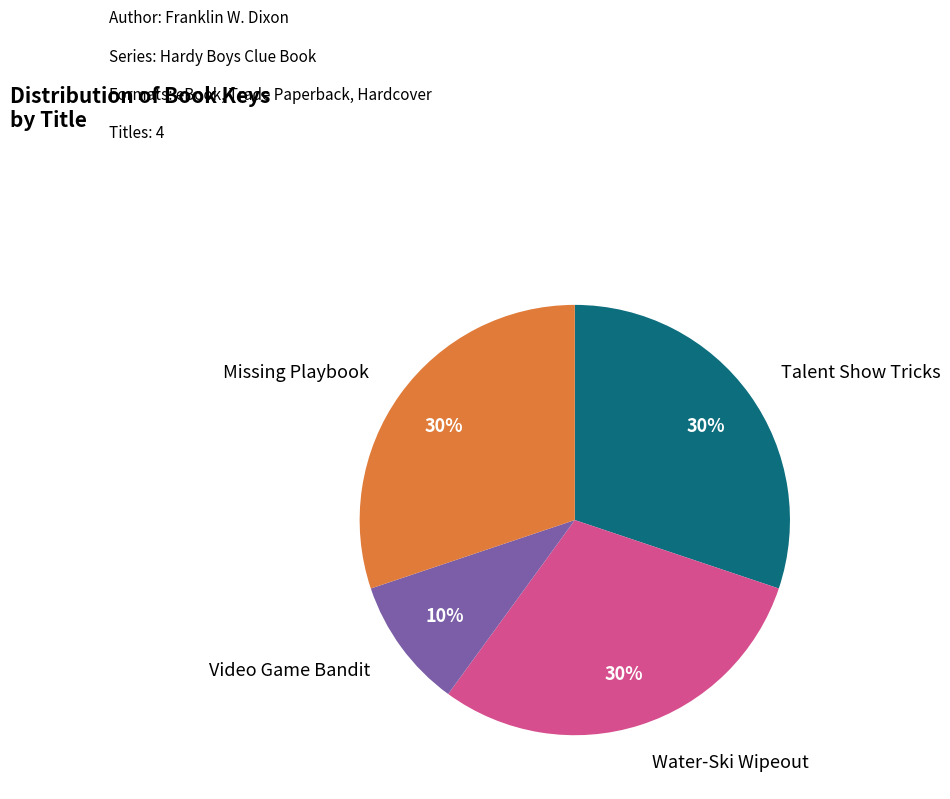

Is there any slice that represents more than half of the pie?

No